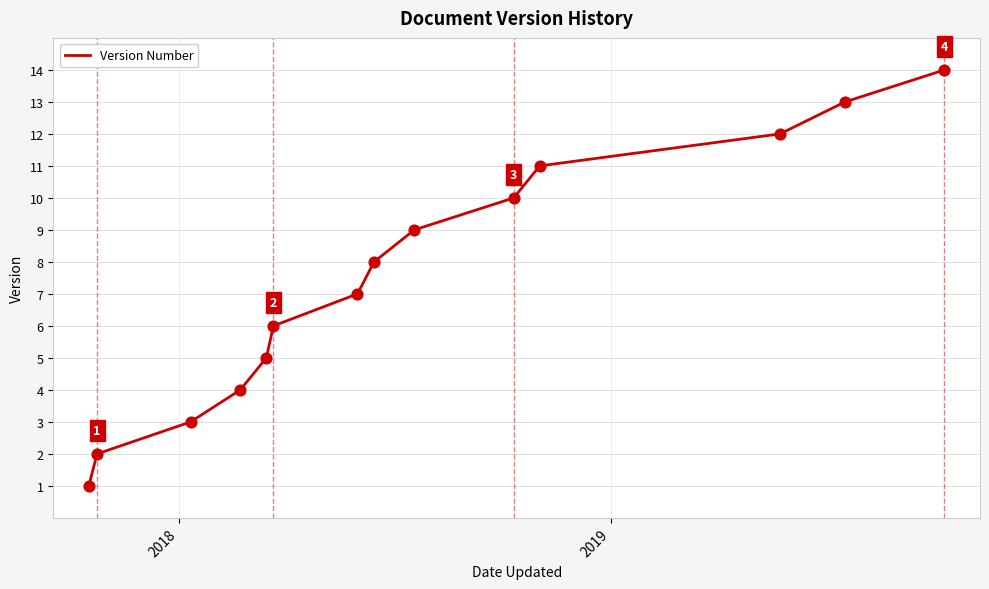

What is the greatest value displayed?

14